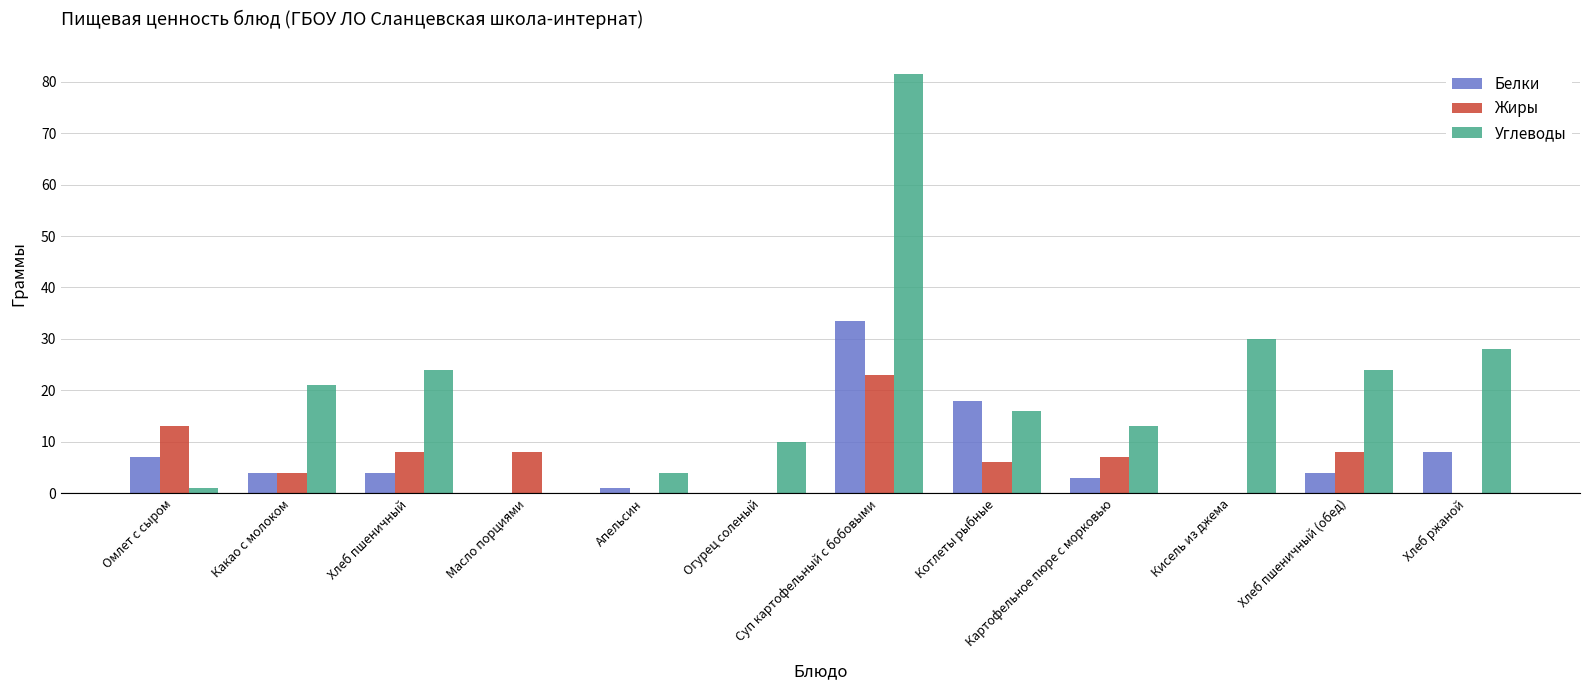

What is the maximum value for Жиры?

23.0